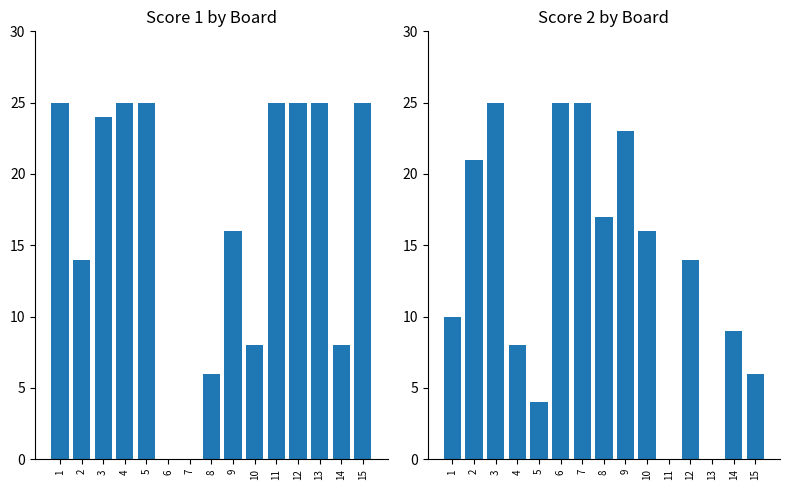

How many bars are there in total?

30